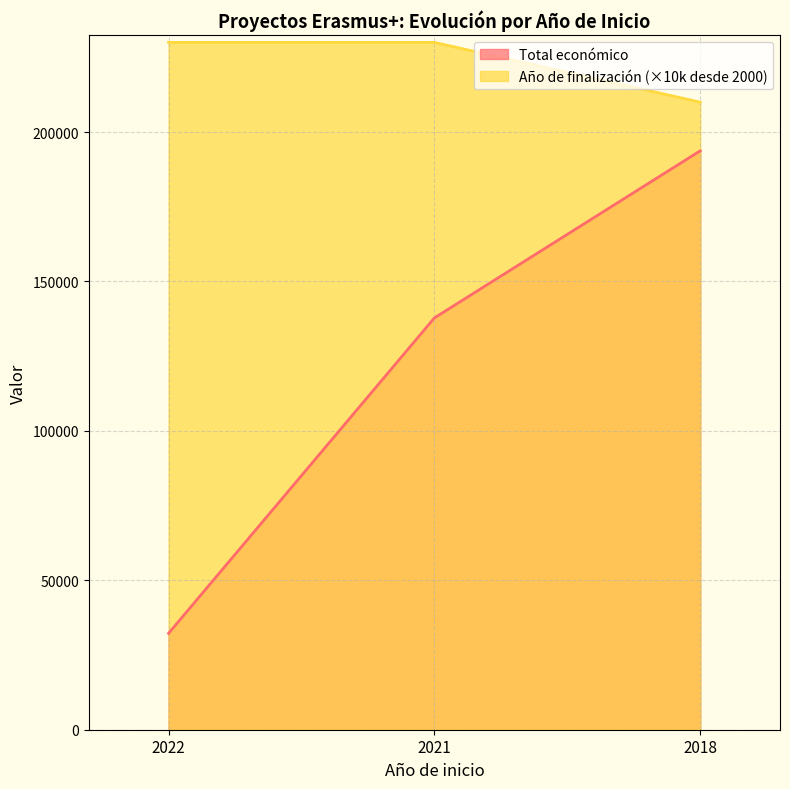

What is the highest value of the Total económico series?

193727